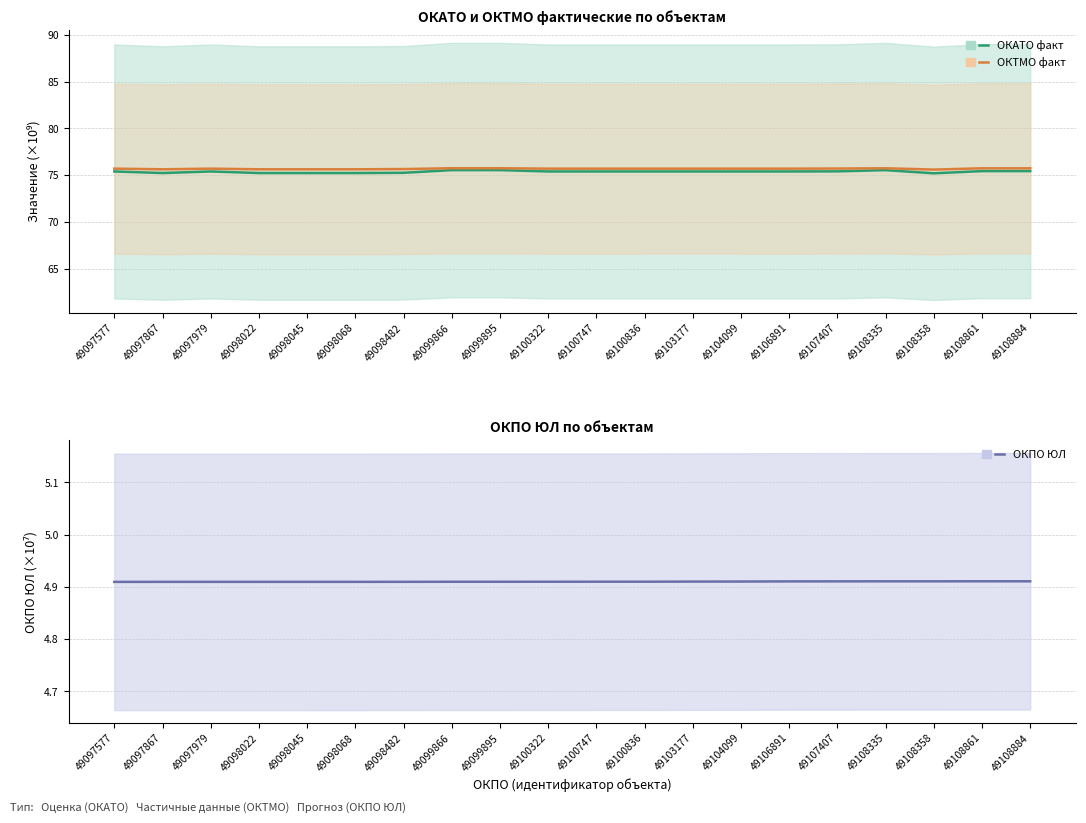

True or false: ОКПО ЮЛ and ОКАТО факт cross at least once.

False